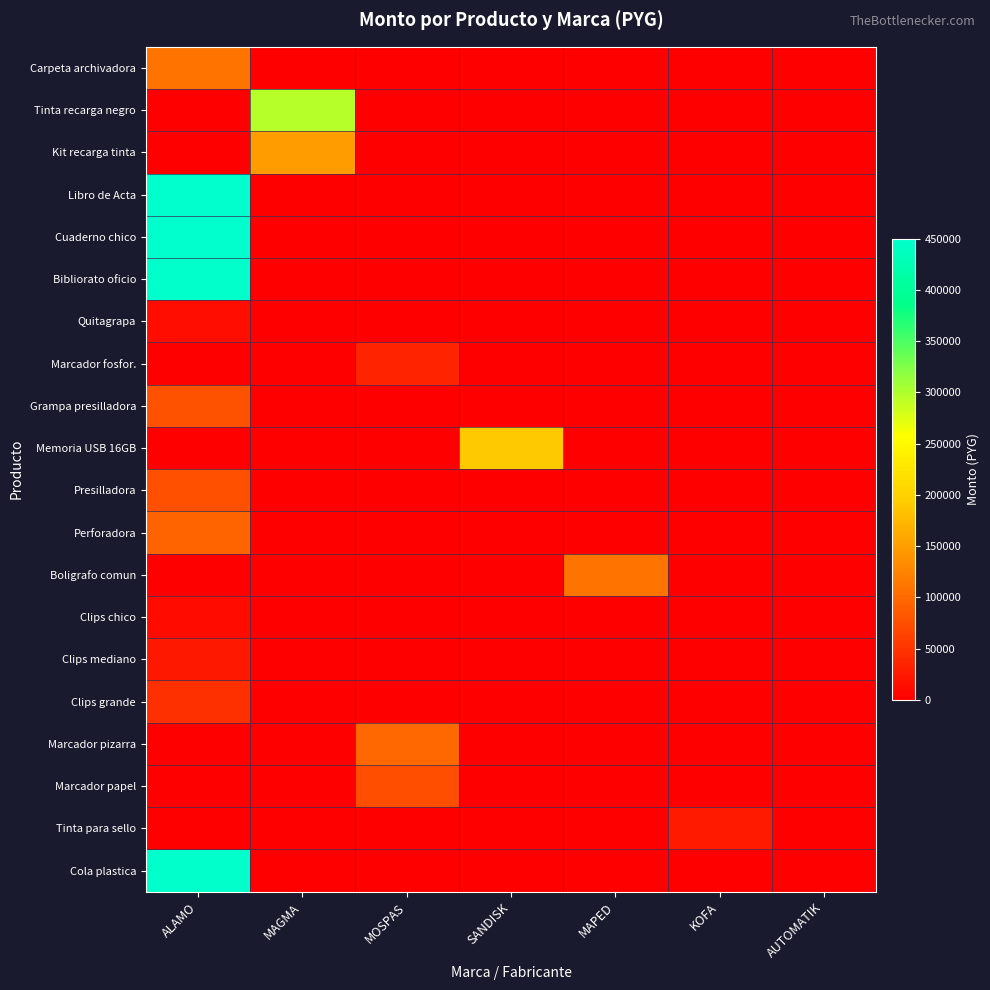

Rank the series at MAPED from highest to lowest value.

Boligrafo comun, Carpeta archivadora, Tinta recarga negro, Kit recarga tinta, Libro de Acta, Cuaderno chico, Bibliorato oficio, Quitagrapa, Marcador fosfor., Grampa presilladora, Memoria USB 16GB, Presilladora, Perforadora, Clips chico, Clips mediano, Clips grande, Marcador pizarra, Marcador papel, Tinta para sello, Cola plastica